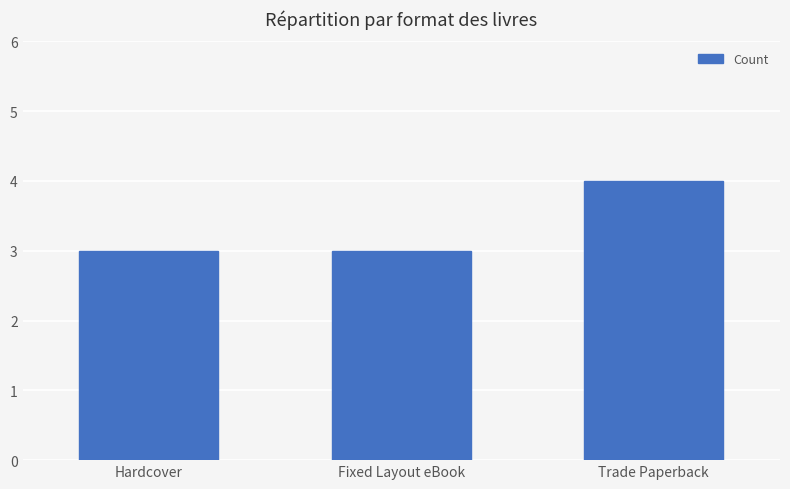

Is it true that the value at Fixed Layout eBook is 4?

False